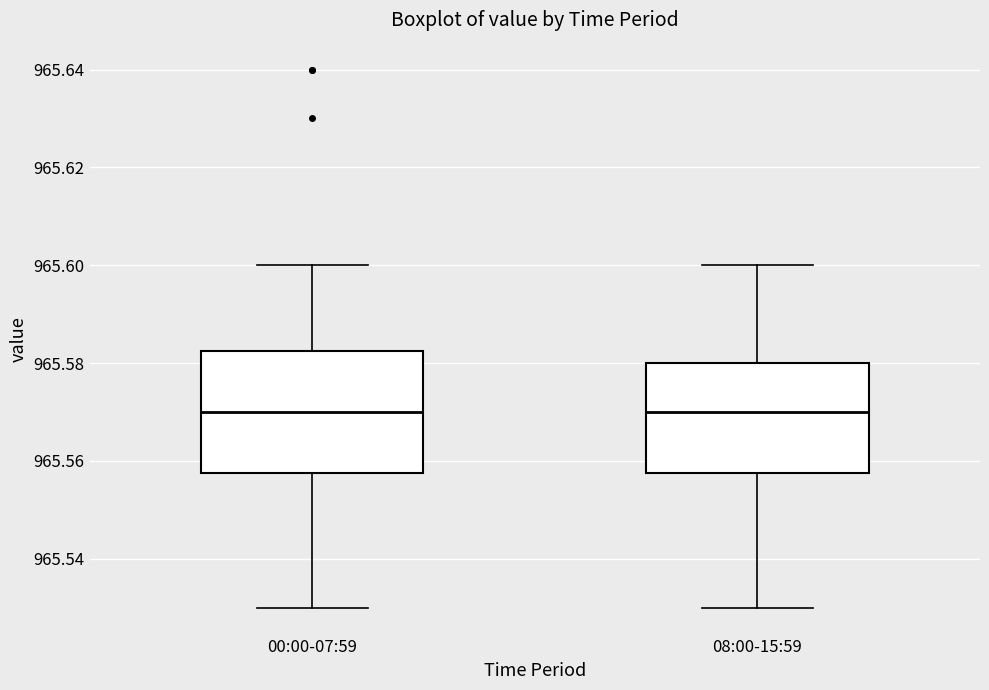

Reading left to right, transcribe this box plot: for each box, give where its median line is, the range the box spans, and where its two whiskers end, as read against the y-axis. The values are not printed on the chart, so give them approximately, as read against the axis.

00:00-07:59: median 965.570, box 965.558 to 965.582, whiskers 965.530 to 965.600
08:00-15:59: median 965.570, box 965.558 to 965.580, whiskers 965.530 to 965.600